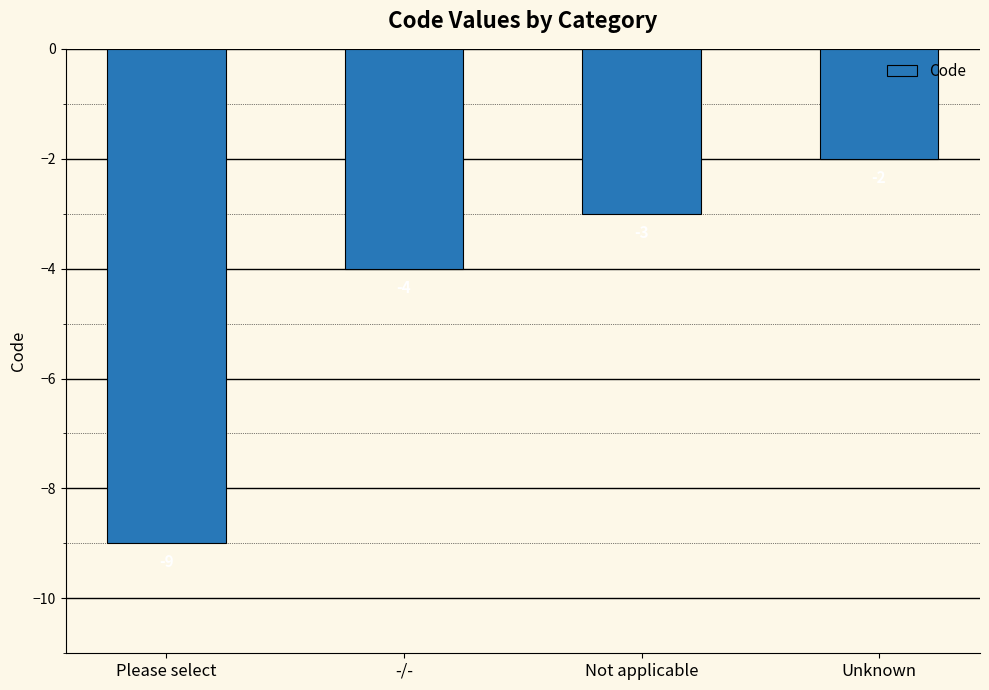

What is the label of the 2nd bar from the left?

-/-